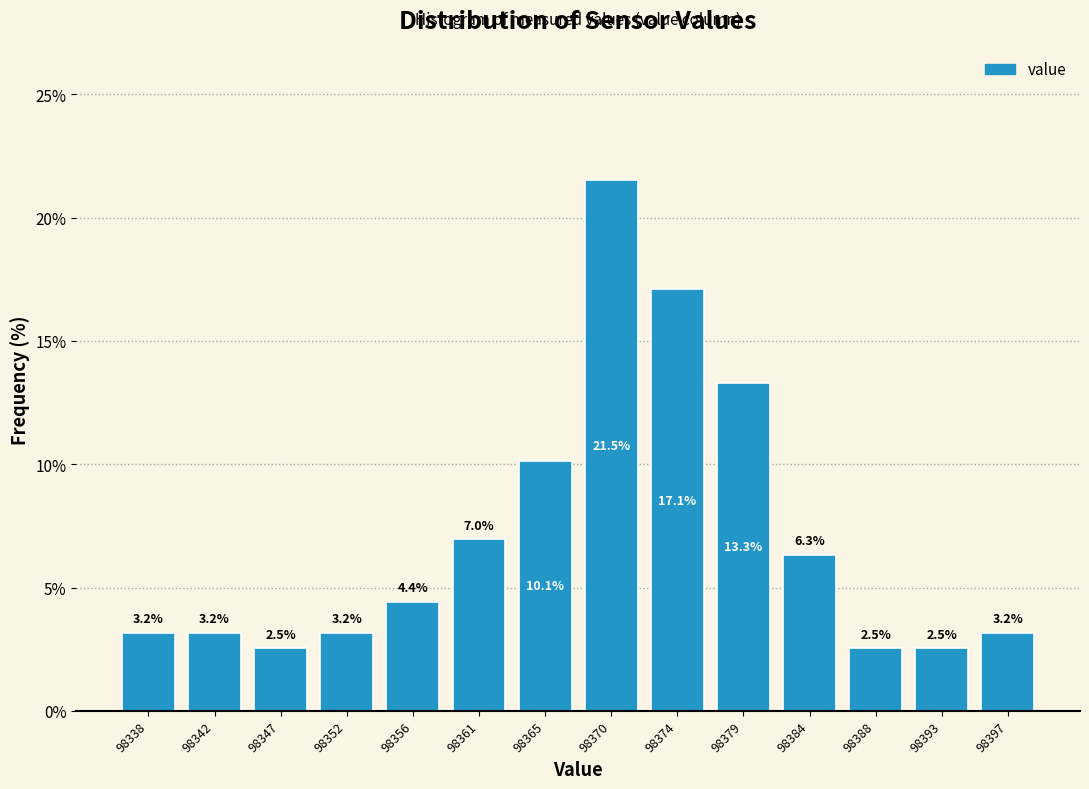

Reading left to right, what are all the values shown in this chart?

3.2	3.2	2.5	3.2	4.4	7.0	10.1	21.5	17.1	13.3	6.3	2.5	2.5	3.2